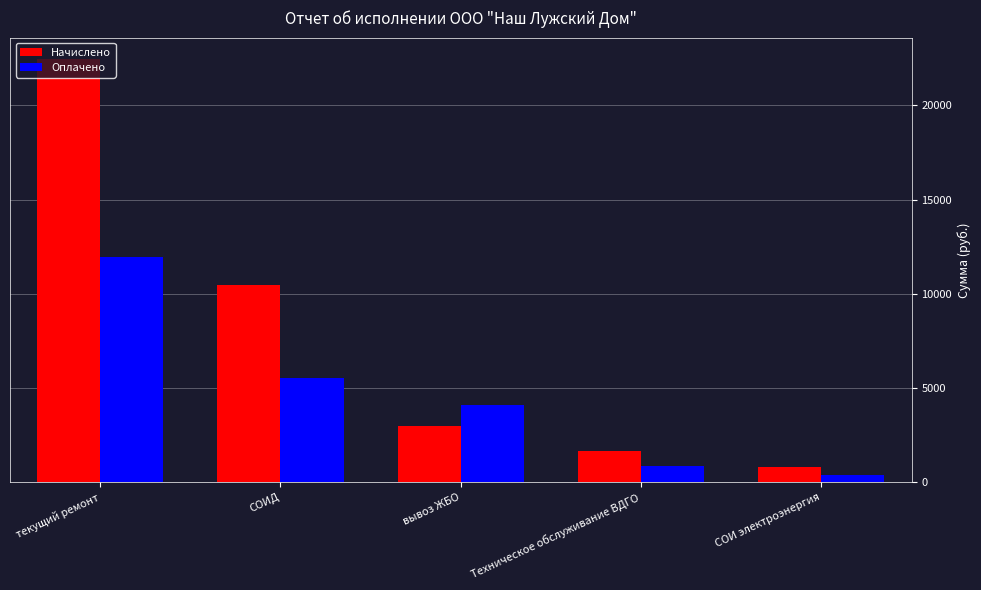

How many bars are there in total?

10